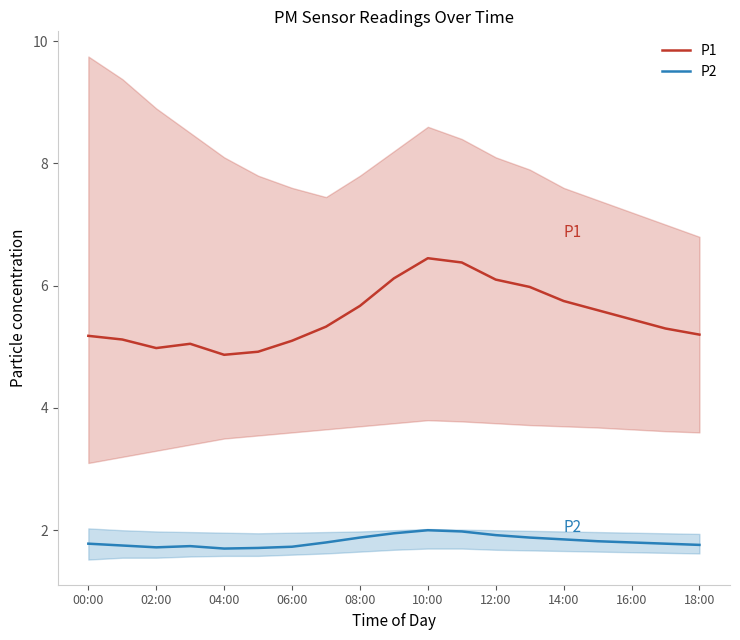

True or false: P1 has a value of 5.8 at 14:00.

True